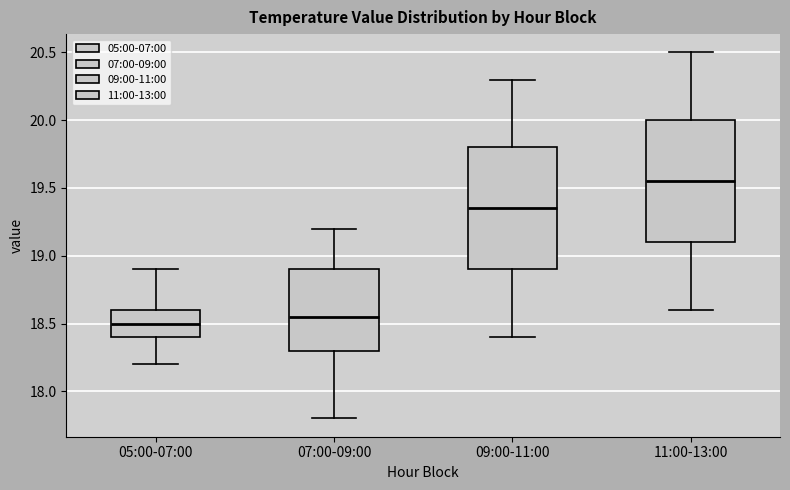

Reading left to right, transcribe this box plot: for each box, give where its median line is, the range the box spans, and where its two whiskers end, as read against the y-axis. The values are not printed on the chart, so give them approximately, as read against the axis.

05:00-07:00: median 18.50, box 18.40 to 18.60, whiskers 18.20 to 18.90
07:00-09:00: median 18.55, box 18.30 to 18.90, whiskers 17.80 to 19.20
09:00-11:00: median 19.35, box 18.90 to 19.80, whiskers 18.40 to 20.30
11:00-13:00: median 19.55, box 19.10 to 20.00, whiskers 18.60 to 20.50